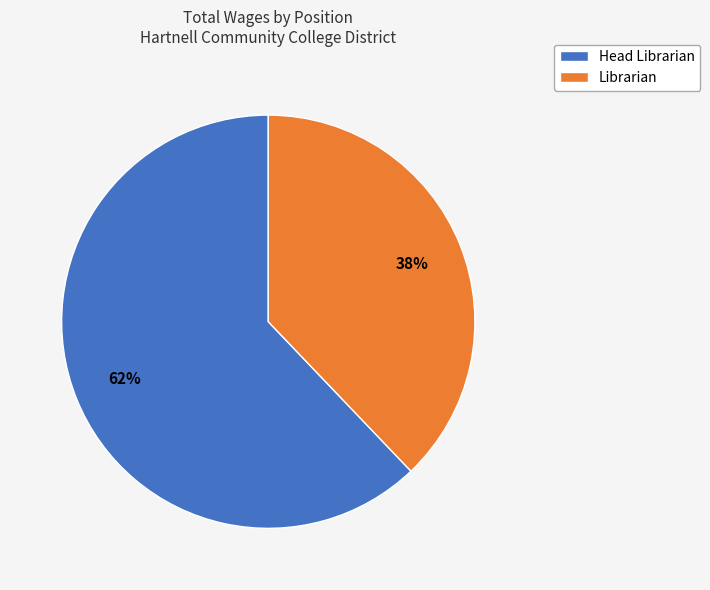

To the nearest percent, what portion does Librarian represent?

38%